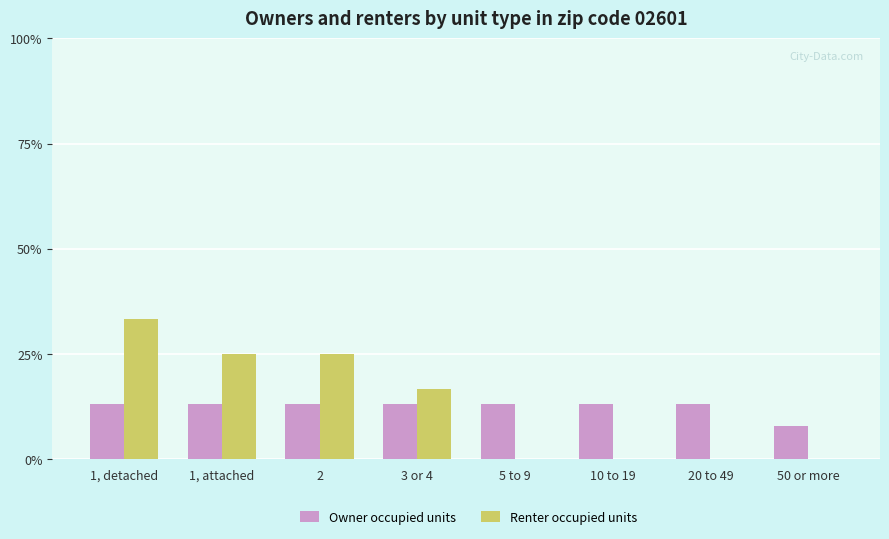

At which label is Renter occupied units closest to 16?

3 or 4